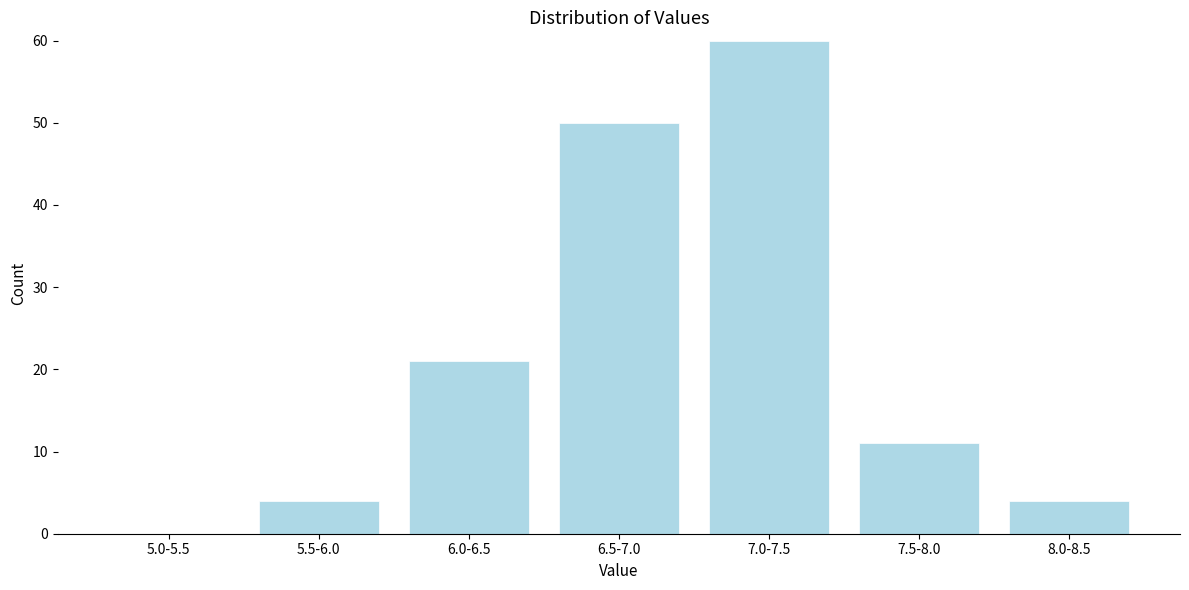

Reading left to right, transcribe all the data shown in this chart.

5.0-5.5=0	5.5-6.0=4	6.0-6.5=21	6.5-7.0=50	7.0-7.5=60	7.5-8.0=11	8.0-8.5=4